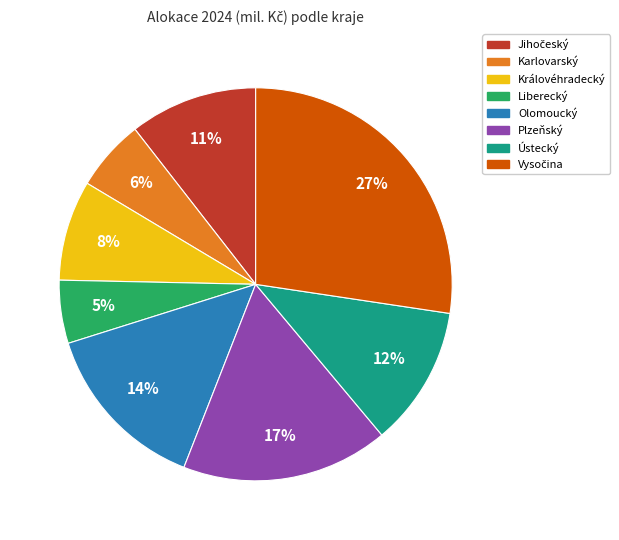

Combined, do Ústecký and Olomoucký account for over 50%?

No